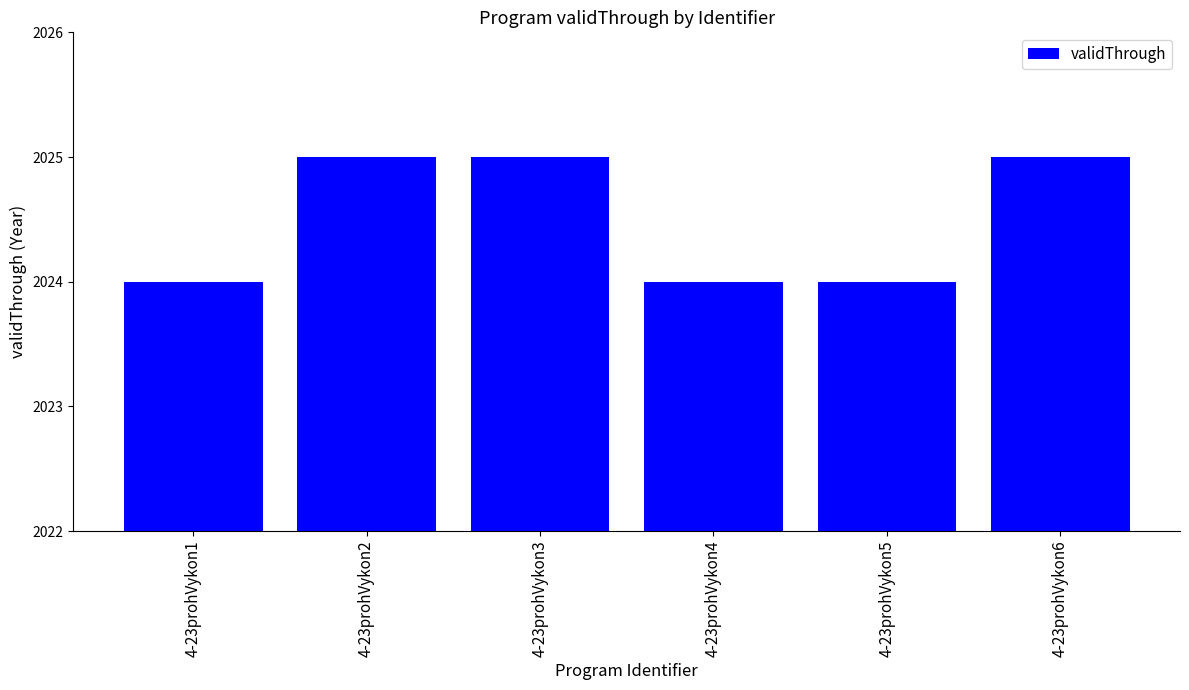

Approximately how many times larger is the value at 4-23prohVykon2 compared to 4-23prohVykon5?

1.0